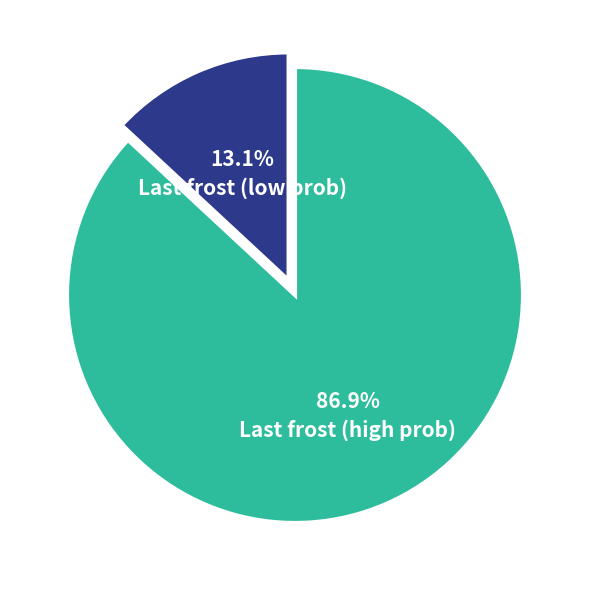

Which category has the smallest portion of the pie?

Last frost (low prob)